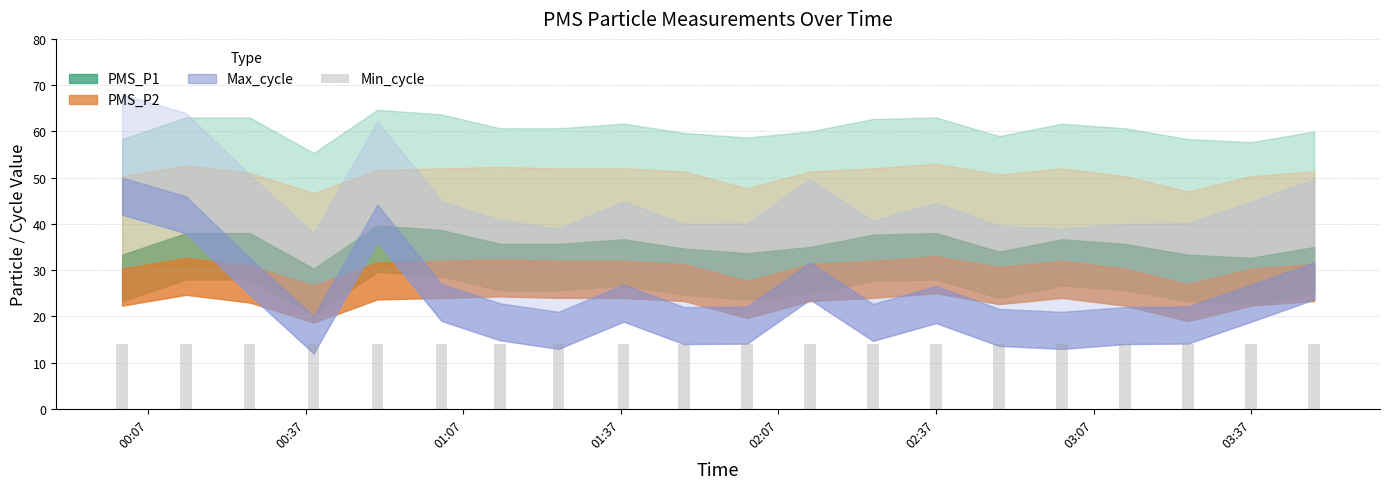

What is the sum of all PMS_P1 values?

712.4